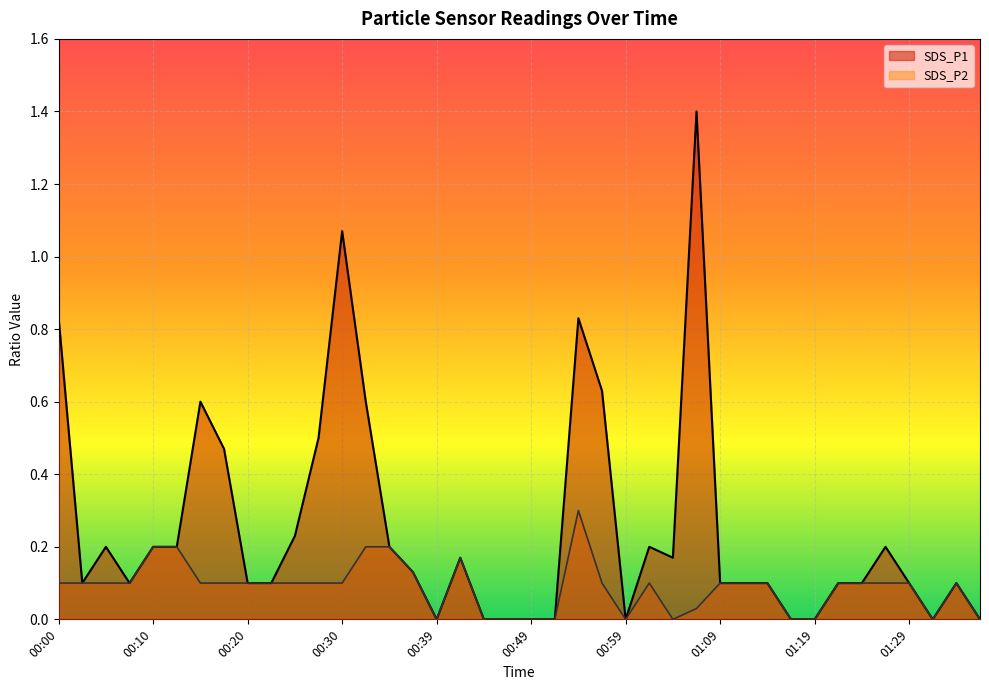

True or false: SDS_P1 and SDS_P2 intersect in this chart.

False